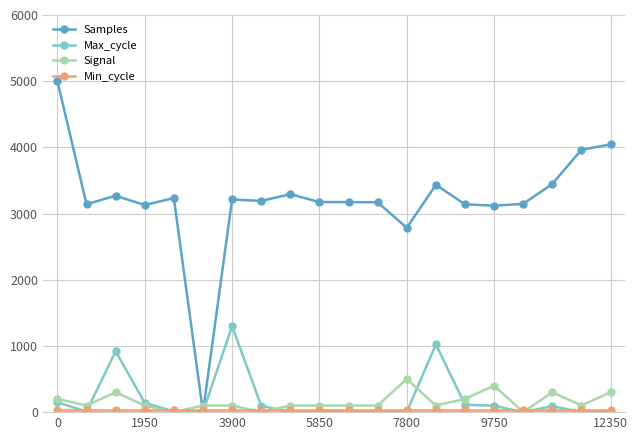

How many intersections are there between Samples and Signal?

2